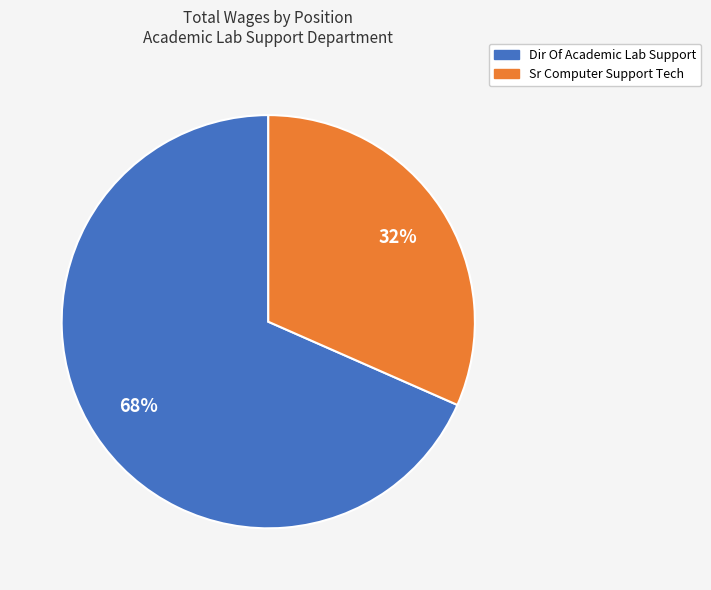

How many segments does this pie chart have?

2